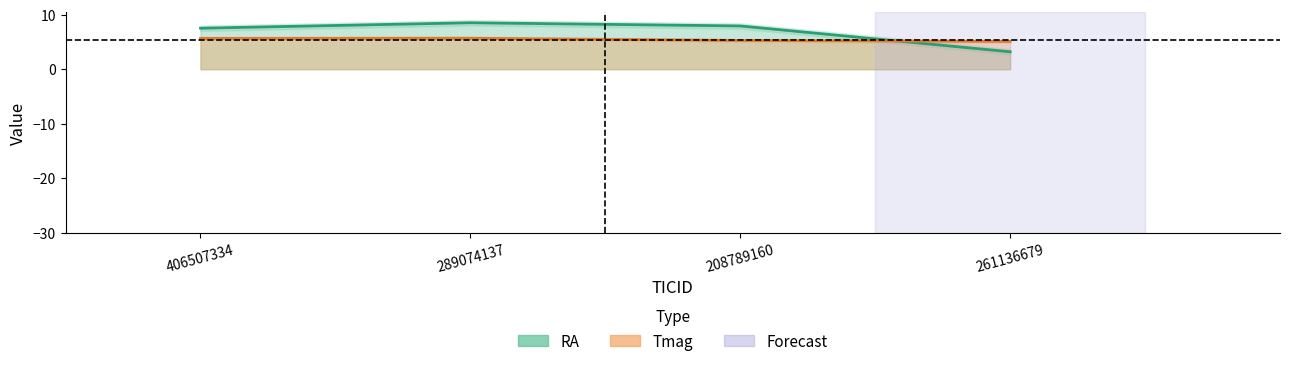

What is the label of the 2nd point from the right?

208789160